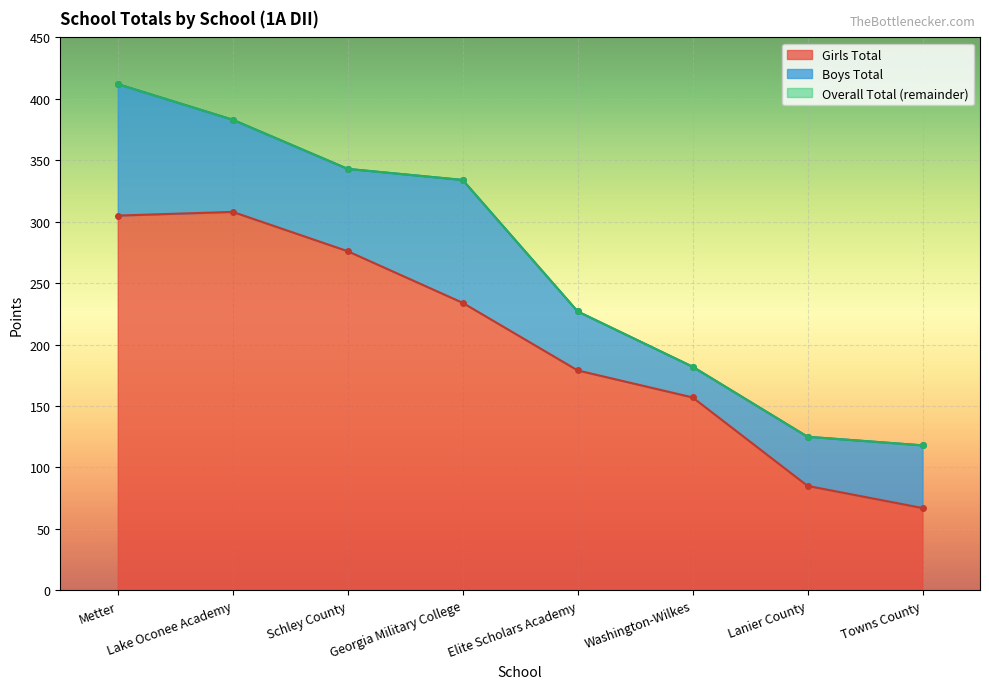

Which series has the largest total across all categories?

Overall Total